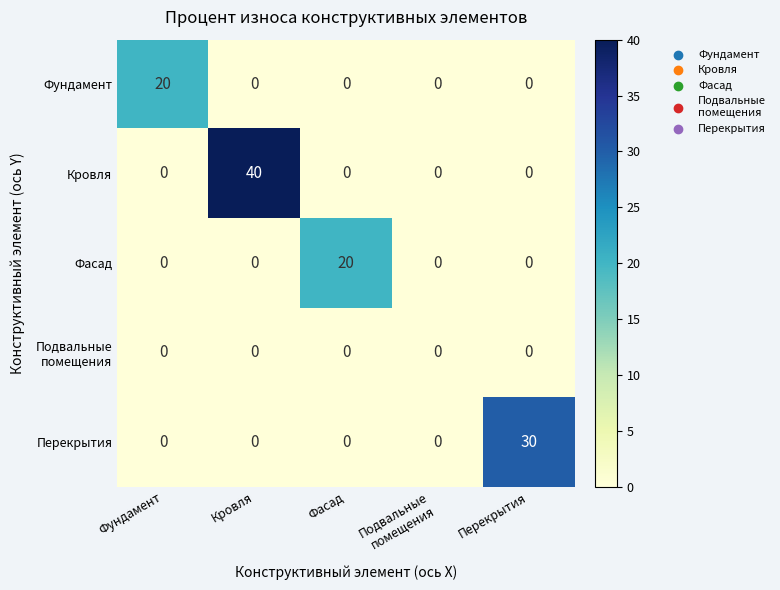

At how many categories does at least one series exceed 21?

2